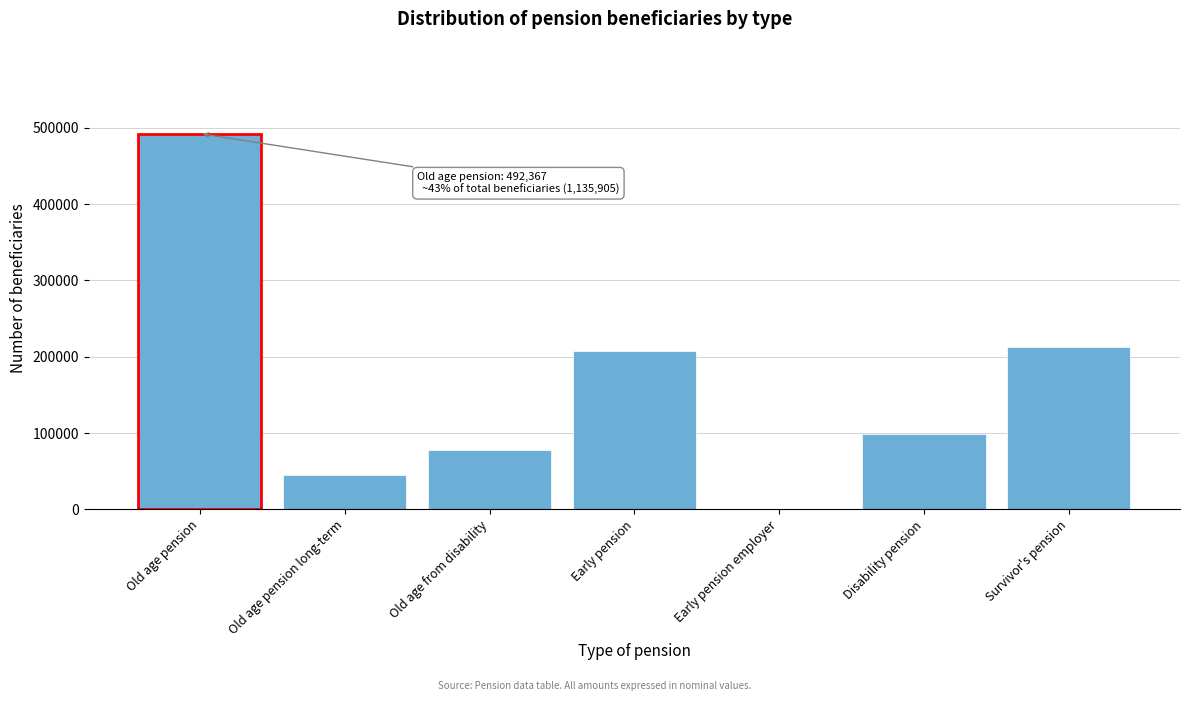

Reading left to right, transcribe all the data shown in this chart.

Old age pension=492367	Old age pension long-term=45664	Old age from disability=78391	Early pension=207095	Early pension employer=374	Disability pension=99360	Survivor's pension=212654